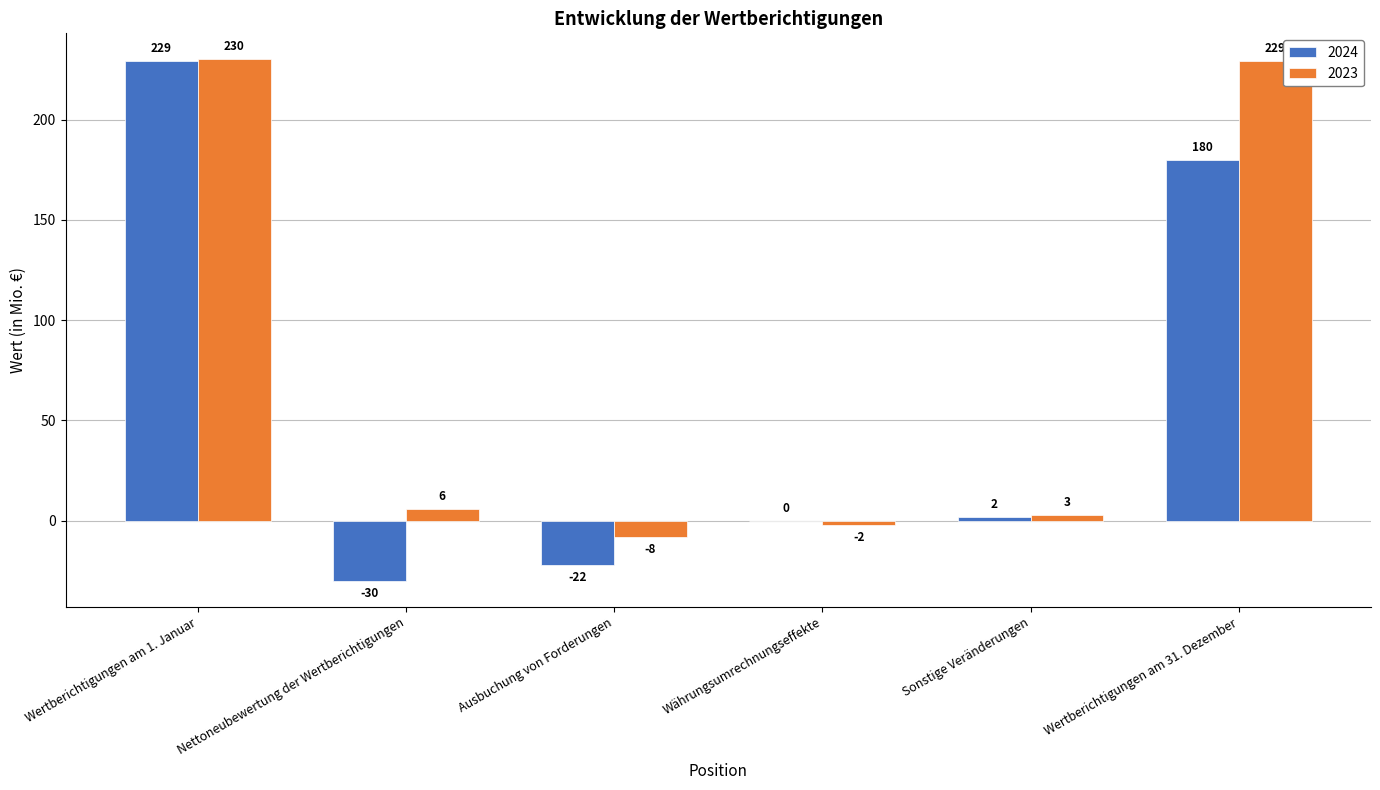

Which category has the highest value across all series?

Wertberichtigungen am 1. Januar